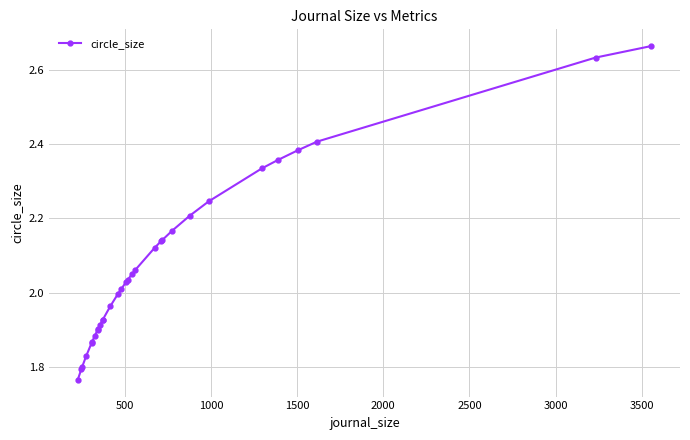

What is the sum of all values?

64.3